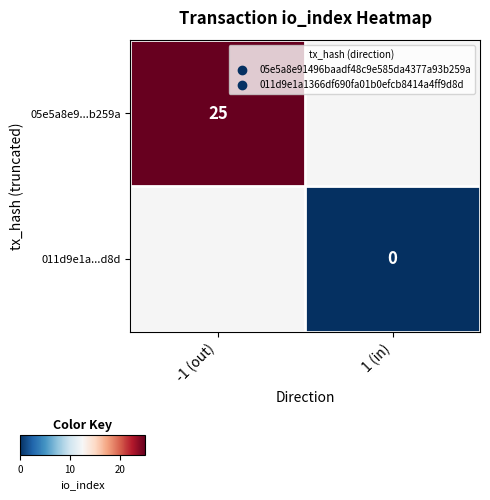

The value of 05e5a8e9...b259a at -1 (out) is 43. True or false?

False